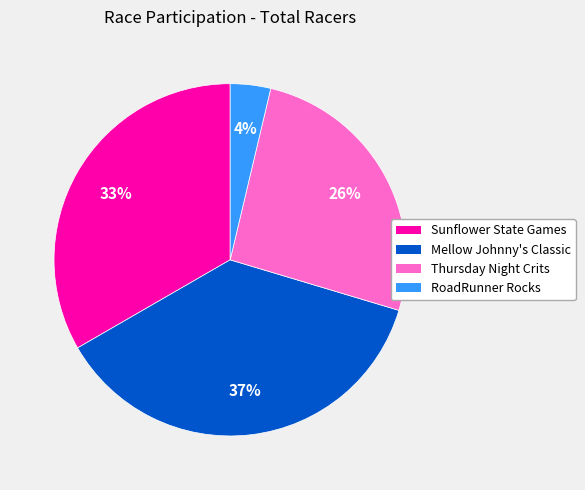

Does Mellow Johnny's Classic account for over 50% of the chart?

No